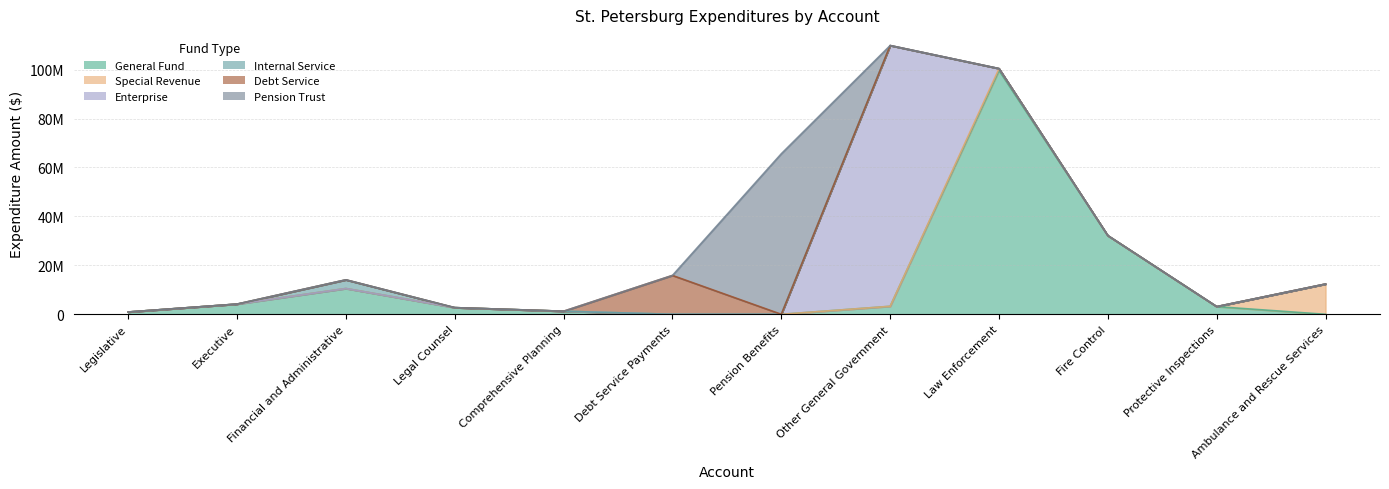

What is the total value across all series at Protective Inspections?

3139339